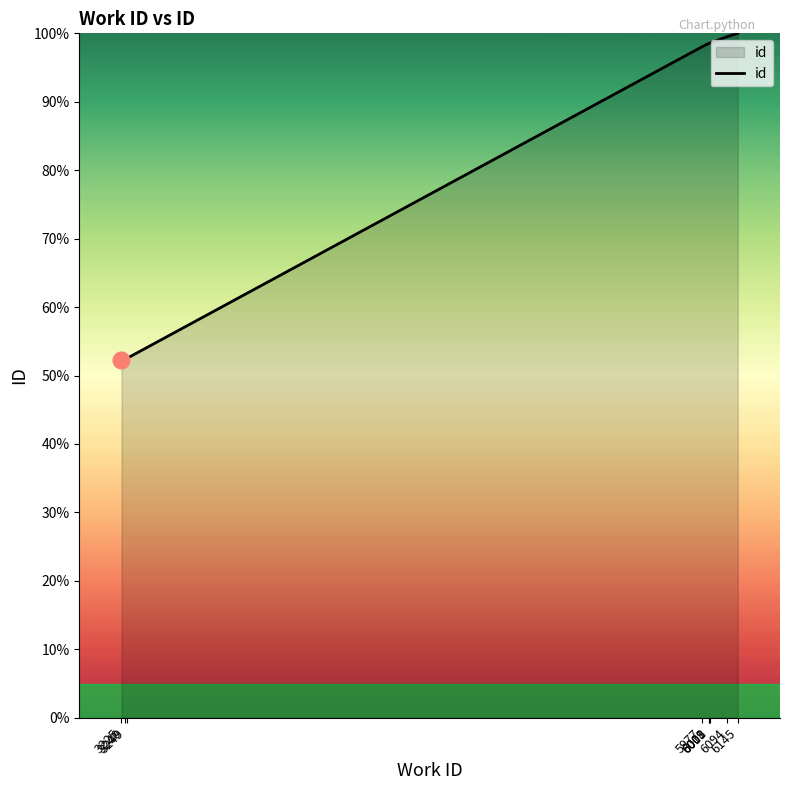

What is the change in value from 6011 to 6094?

+0.9